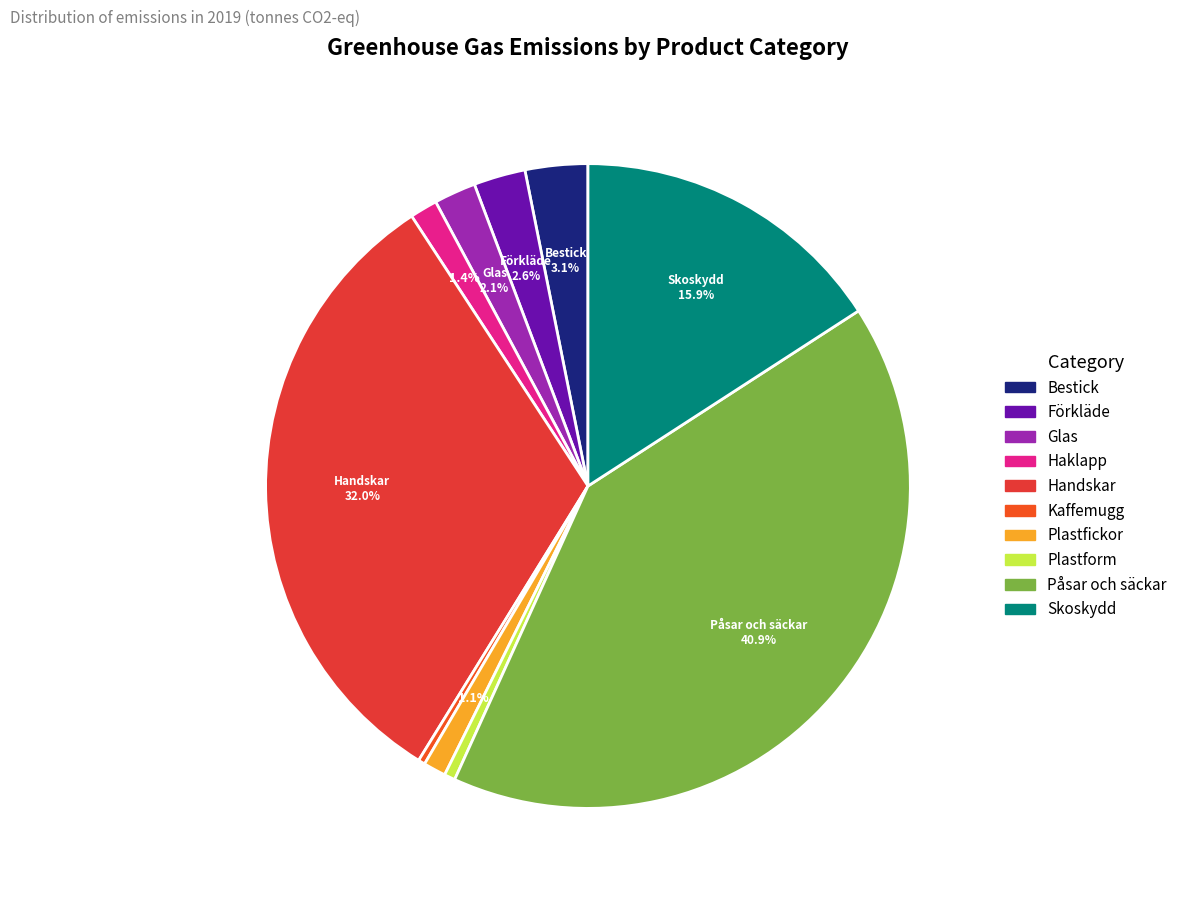

To the nearest percent, what portion does Förkläde represent?

3%